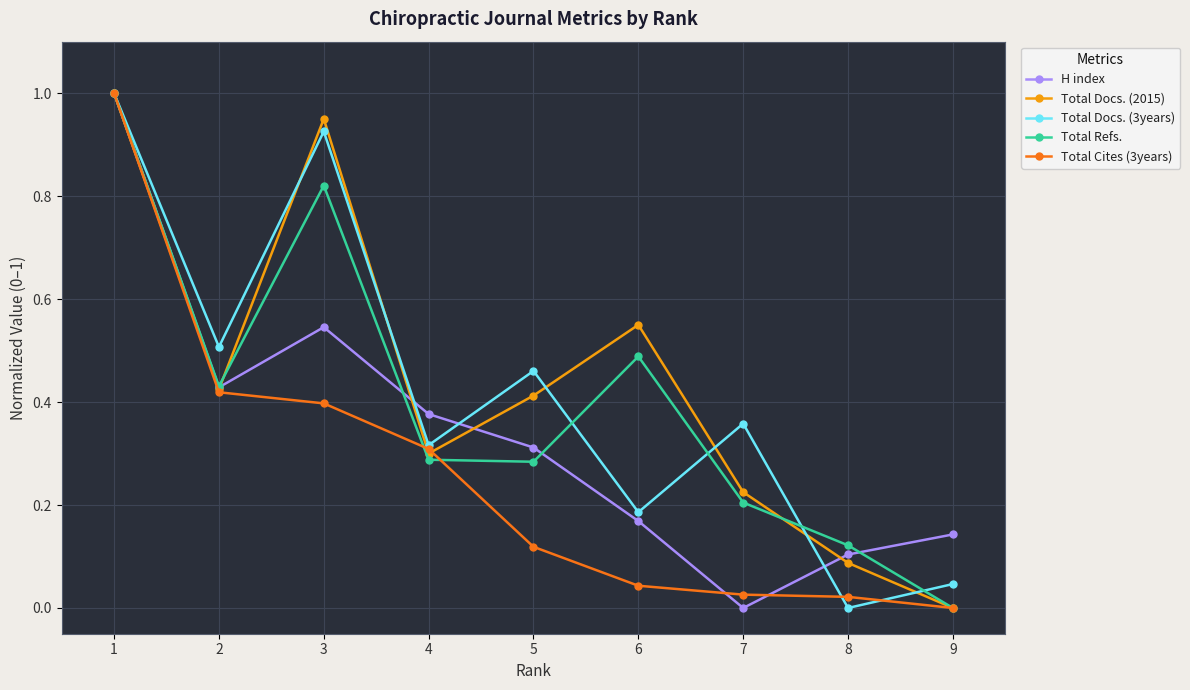

True or false: H index has more than 0 interior local peaks.

True